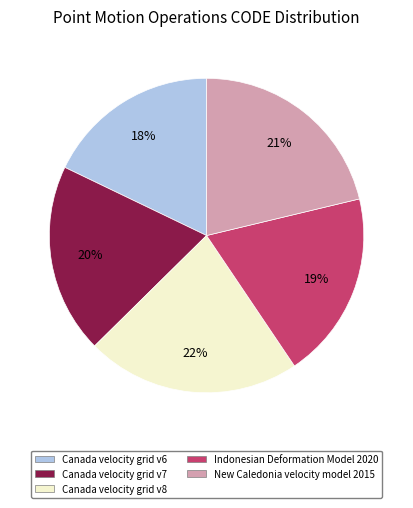

Combined, do New Caledonia velocity model 2015 and Indonesian Deformation Model 2020 account for over 50%?

No